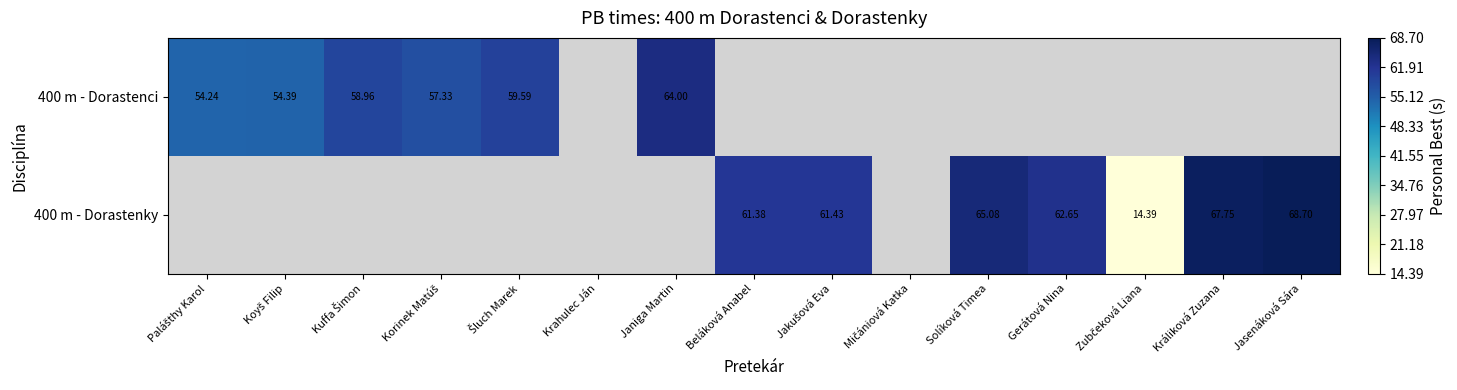

How many data points does each series have?

15